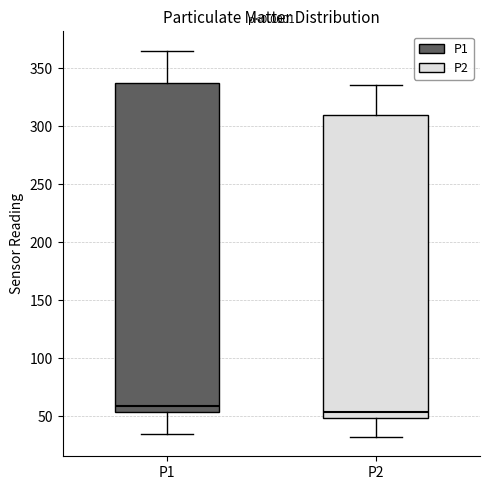

Which box is the tallest, from its lower edge to its upper edge?

P1